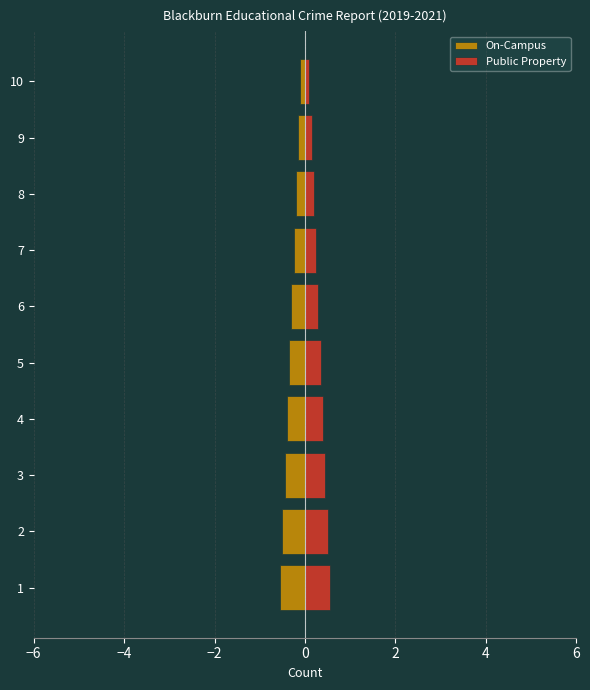

Which series changed the most between 2 and 7?

On-Campus